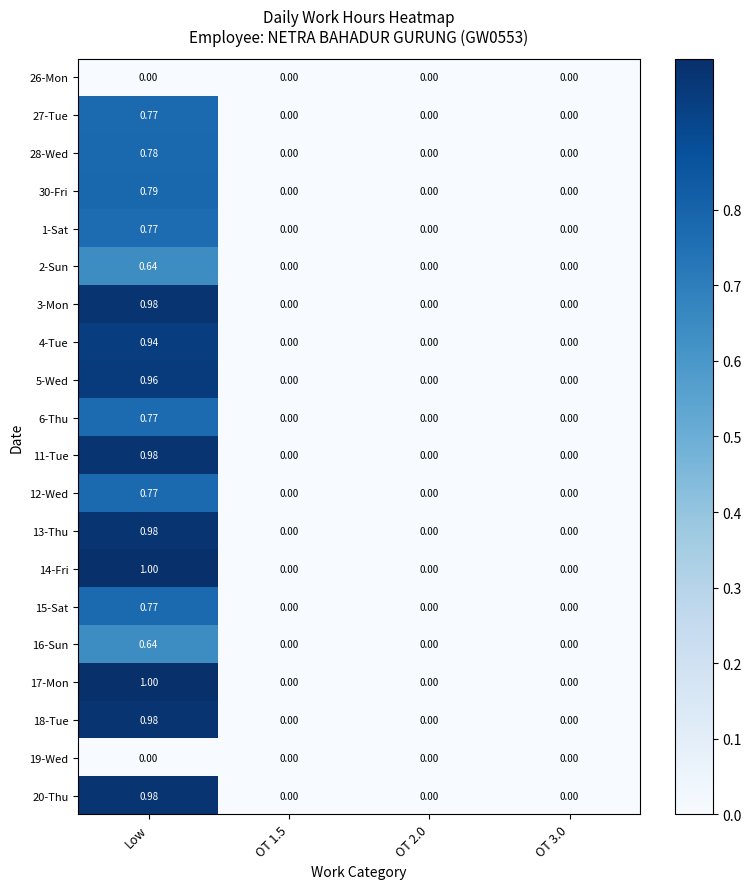

Which label corresponds to the largest value in the chart?

Low